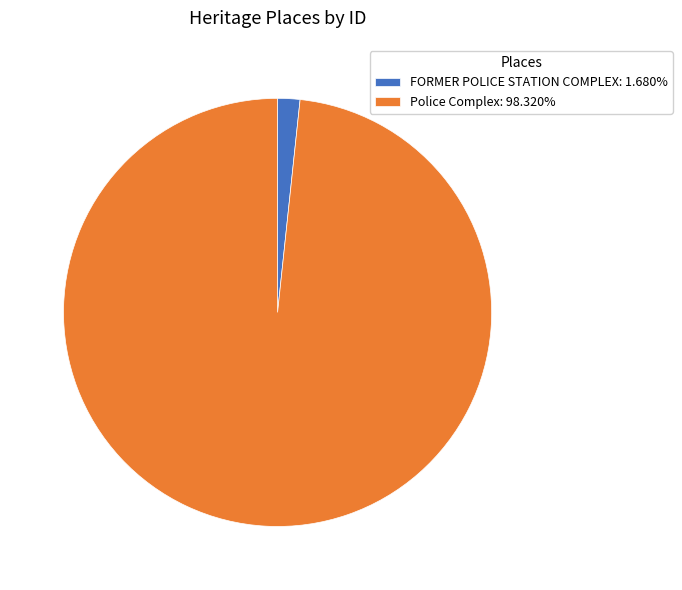

Is it true that Police Complex is 90% of the pie?

False